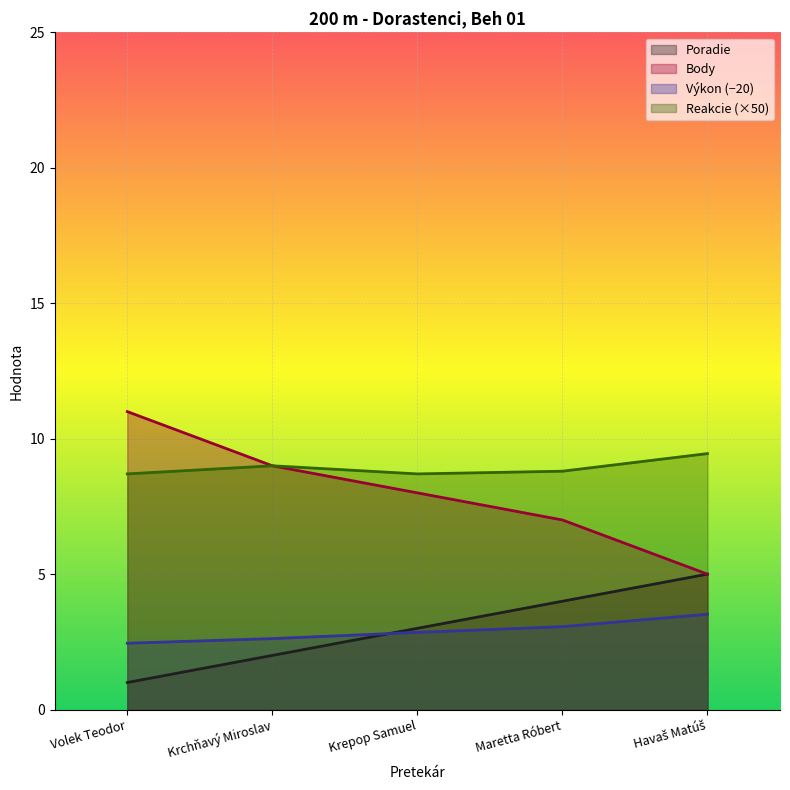

What is the difference between the second highest and minimum values in the Reakcie series?

0.3